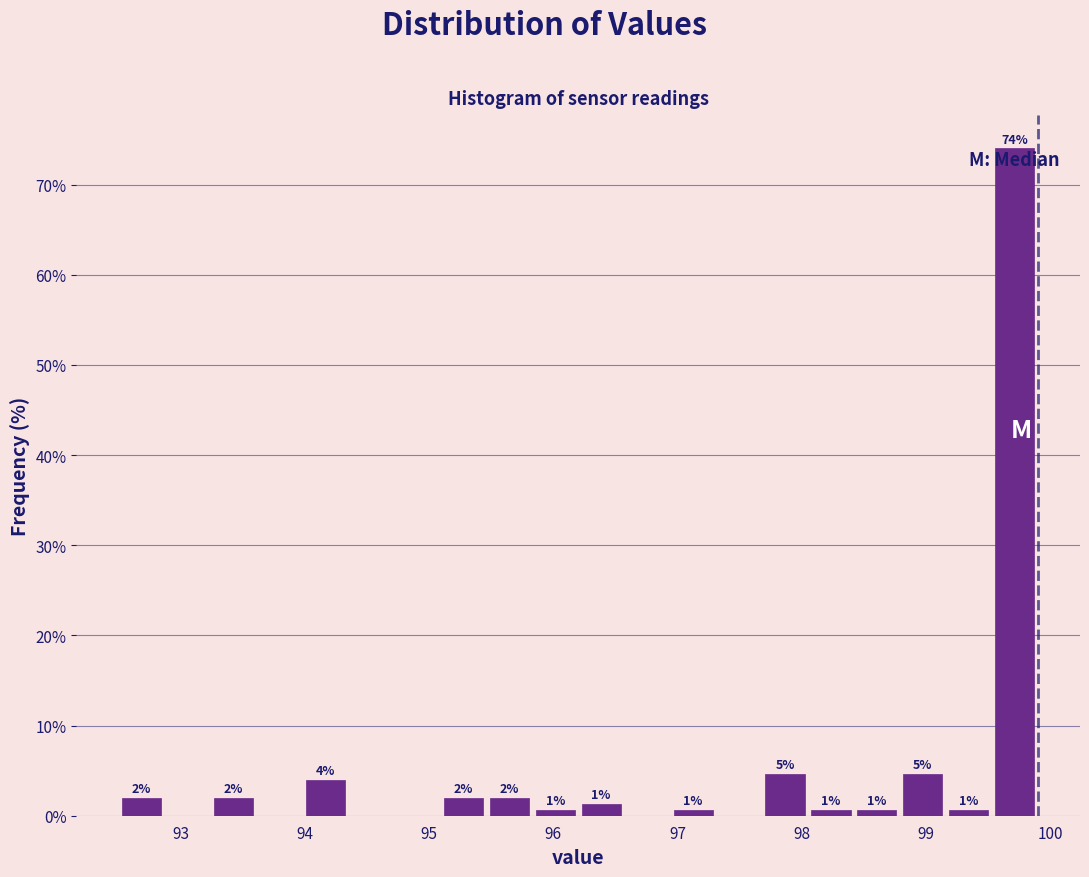

Around what value on the x-axis is the tallest bar? Give the approximate position of its centre, as read against the axis.

99.7